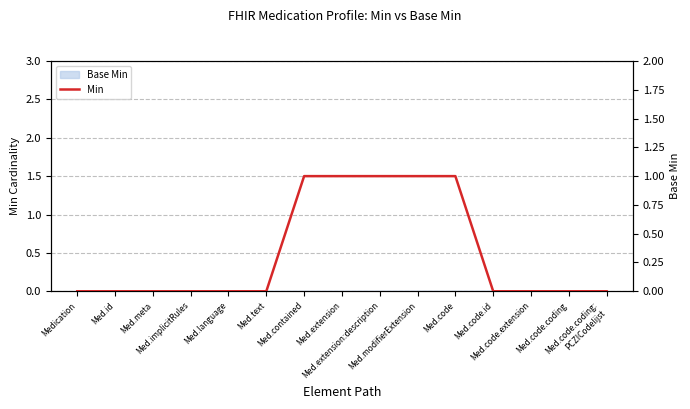

True or false: there are more than 2 points higher than both neighbors.

False